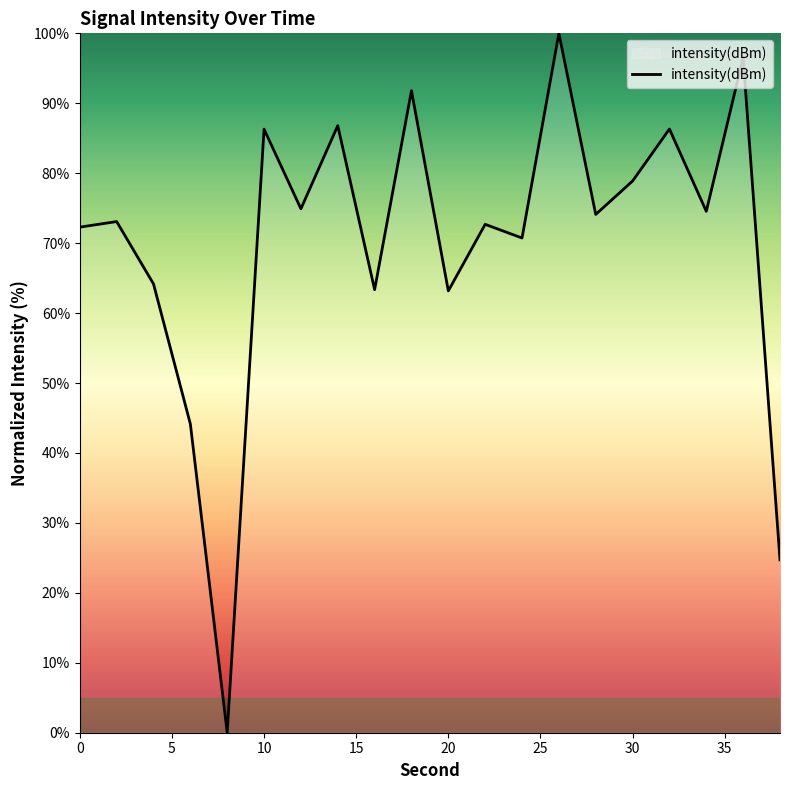

What is the difference between the maximum and minimum values?

100.0